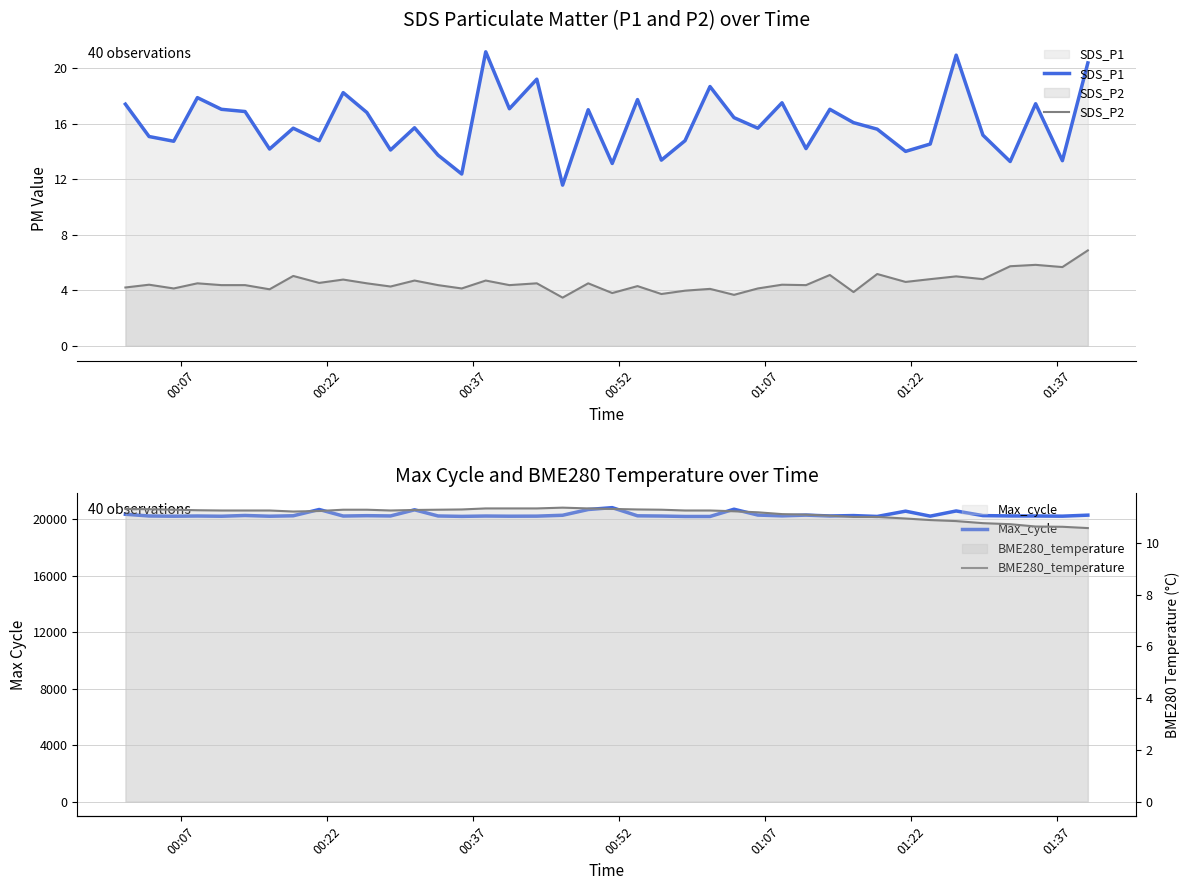

How many lines are shown in the chart?

4